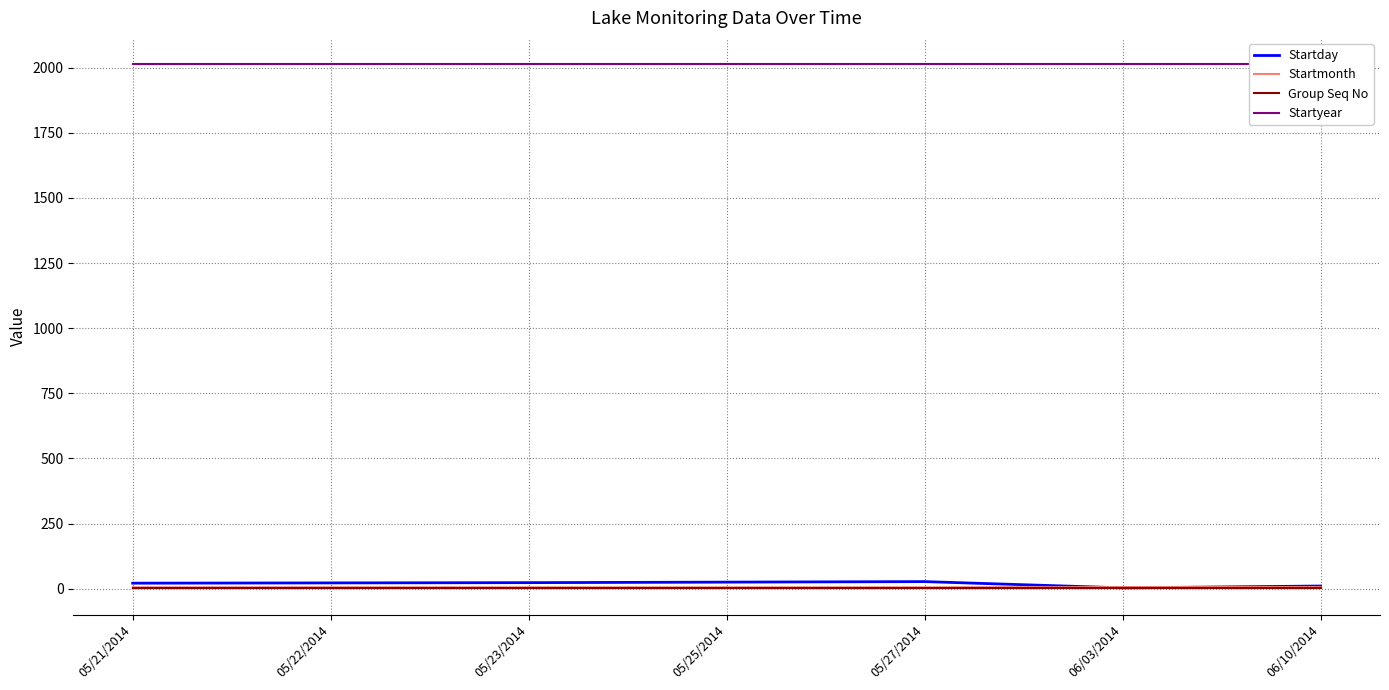

What is the sum of all Startmonth values?

37